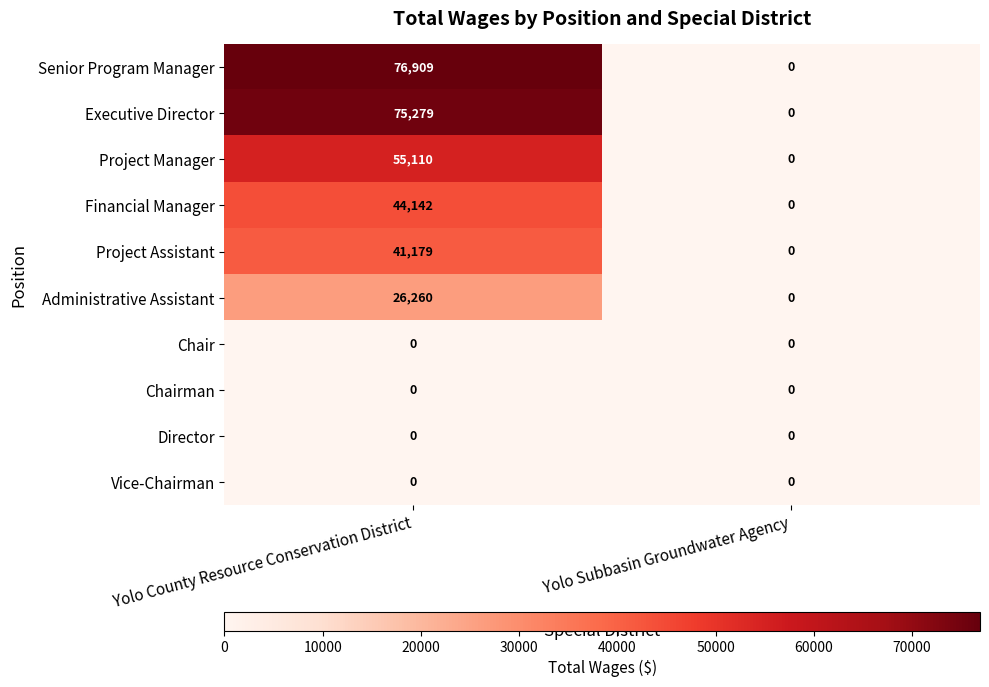

What is the spread (max minus min) of values at Yolo County Resource Conservation District?

76909